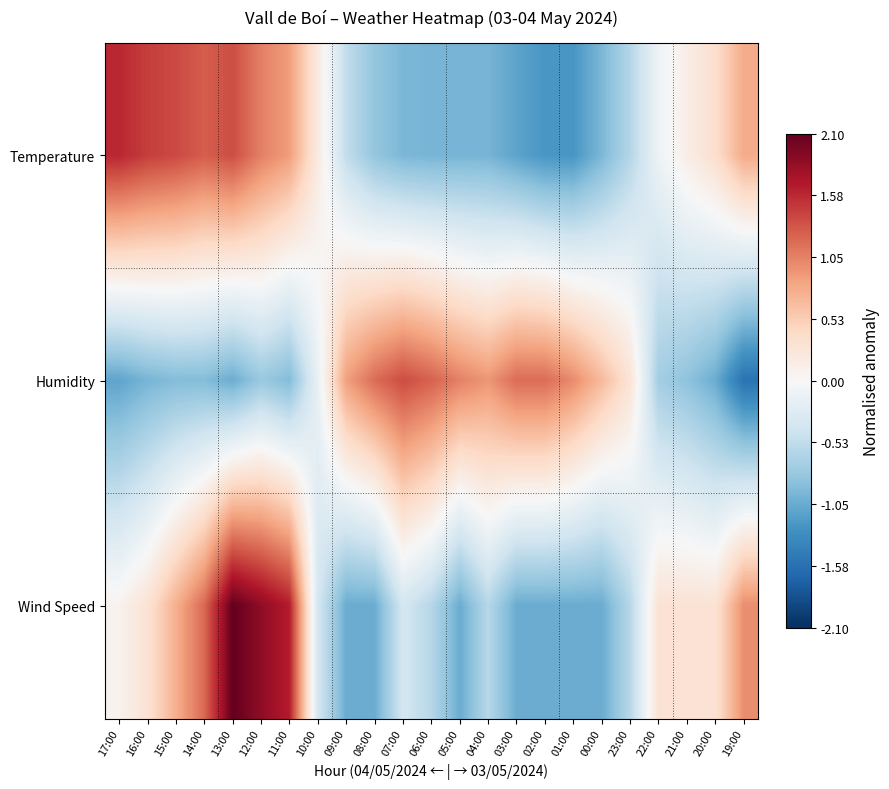

Rank the series by their average value, from highest to lowest.

Wind Speed, Temperature, Humidity